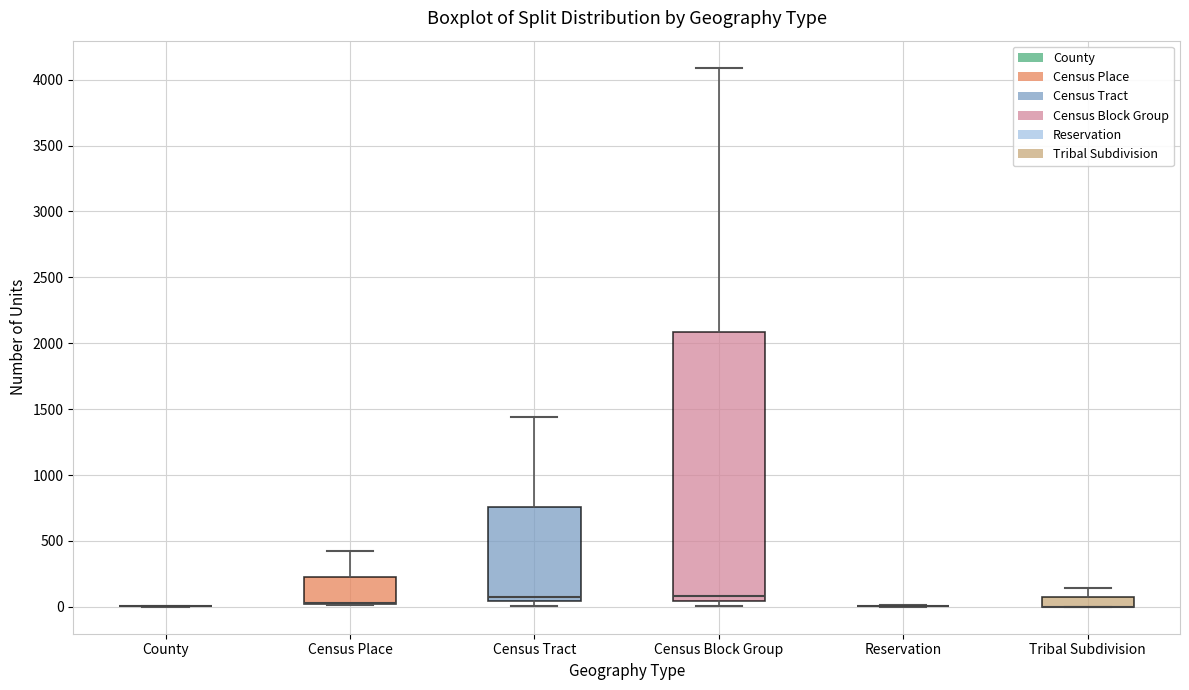

Where does the upper whisker of the box for Tribal Subdivision end on the y-axis? The values are not printed on the chart, so give them approximately, as read against the axis.

150